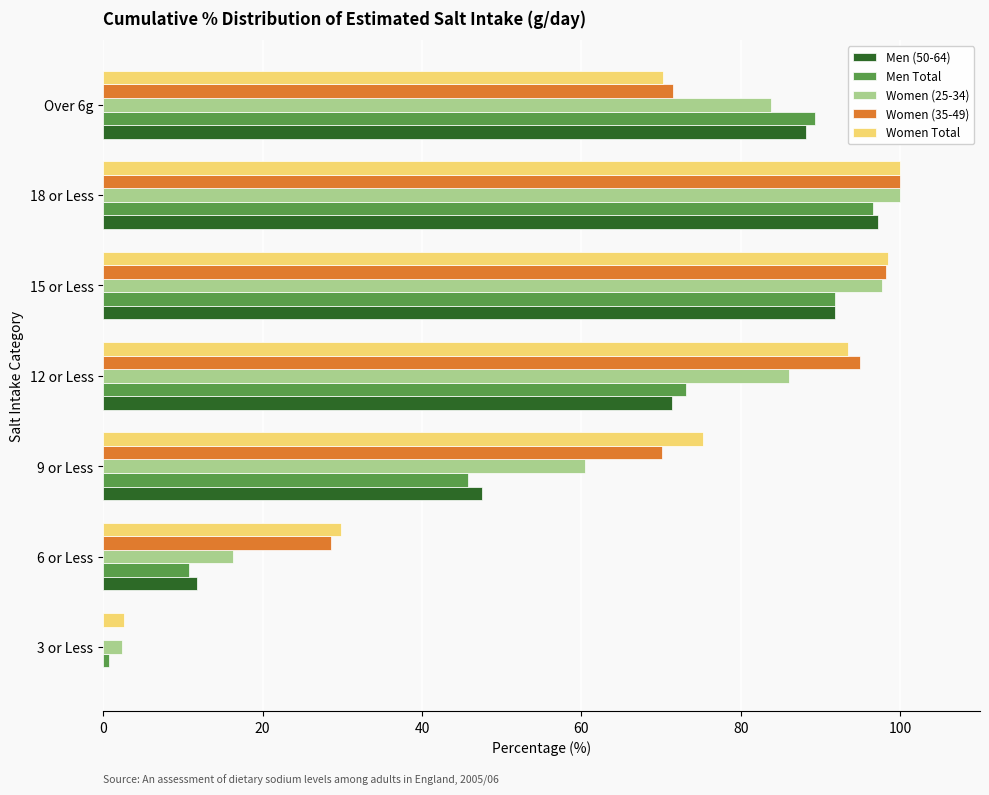

Which category has the highest value in the Men (50-64) series?

18 or Less